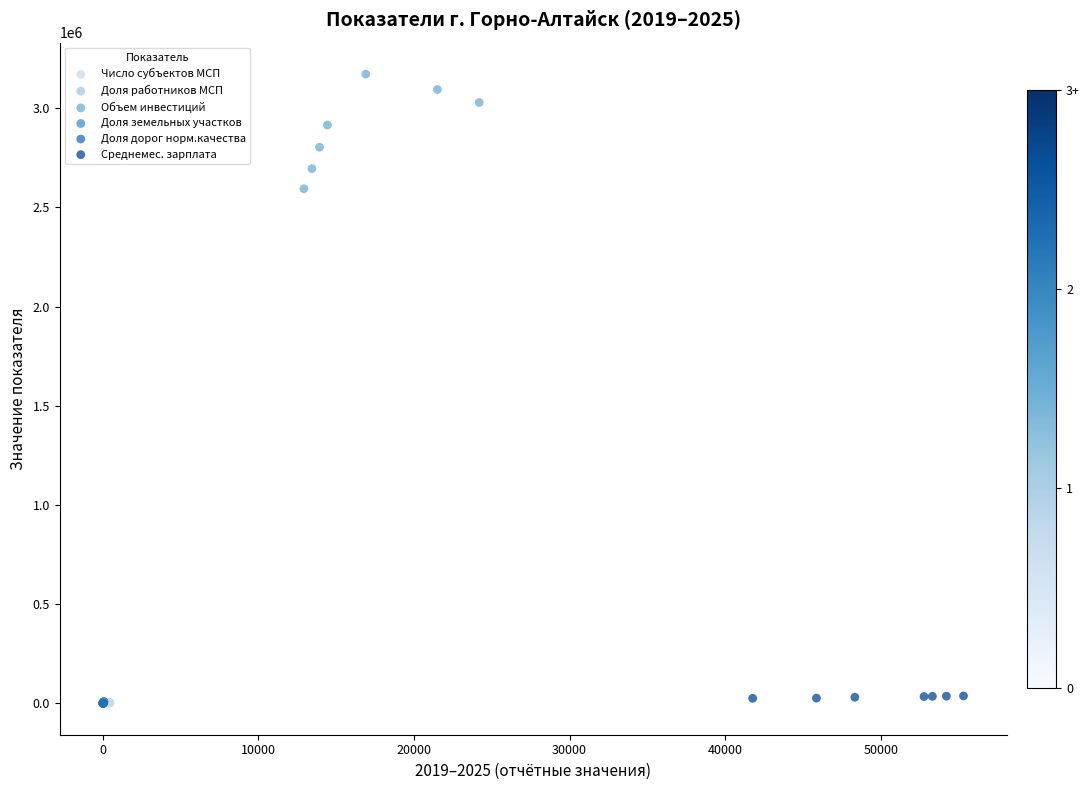

Which series has the widest spread of Y values?

Объем инвестиций